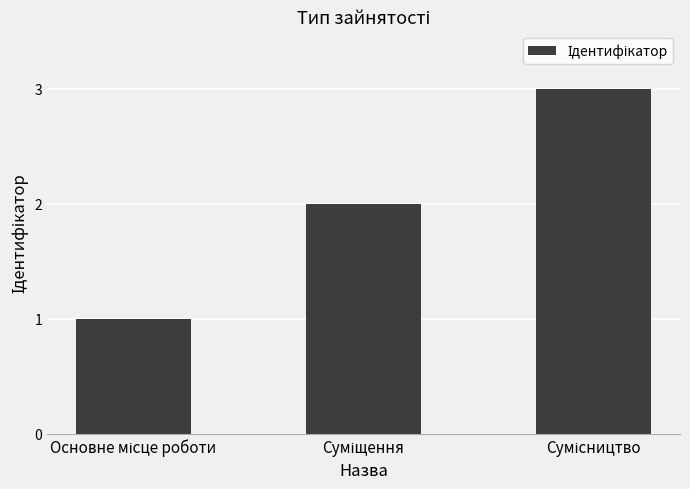

What is the sum of all values?

6